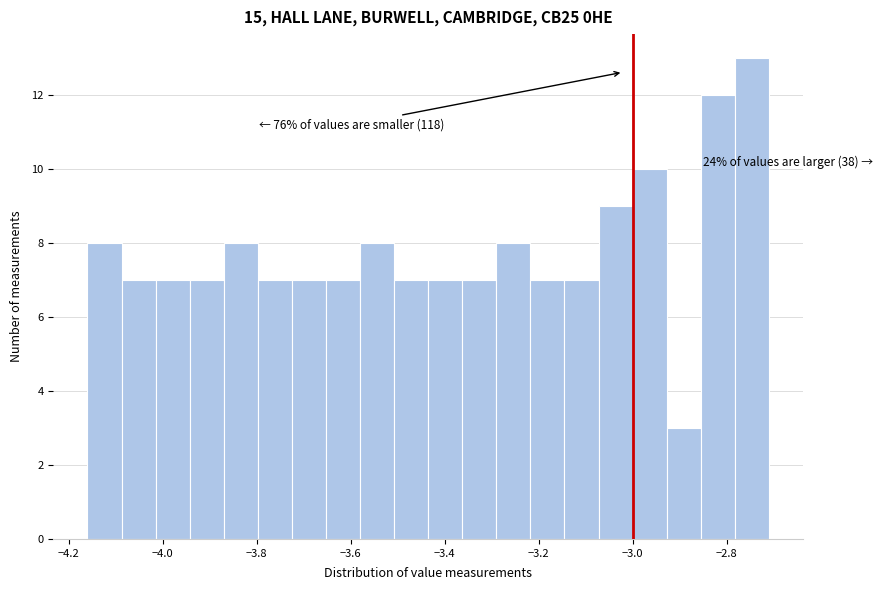

Around what value on the x-axis is the tallest bar? Give the approximate position of its centre, as read against the axis.

-2.74